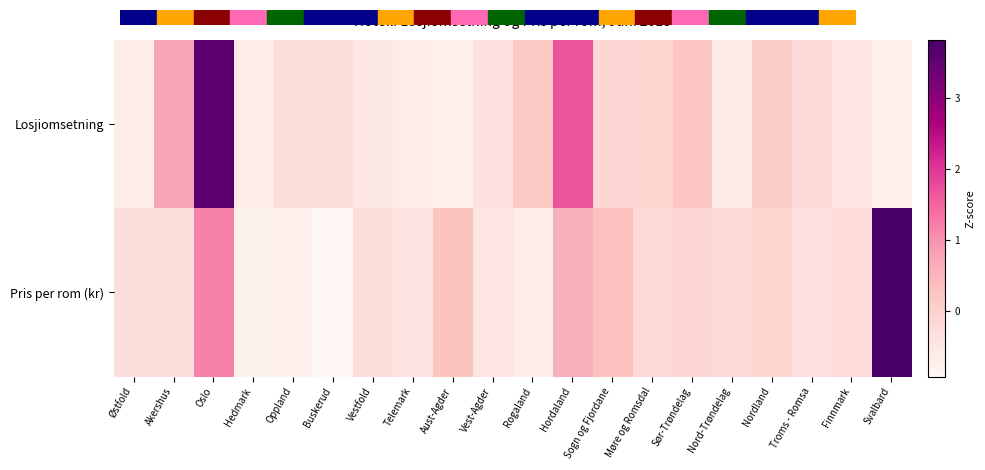

How many series are shown in this chart?

2